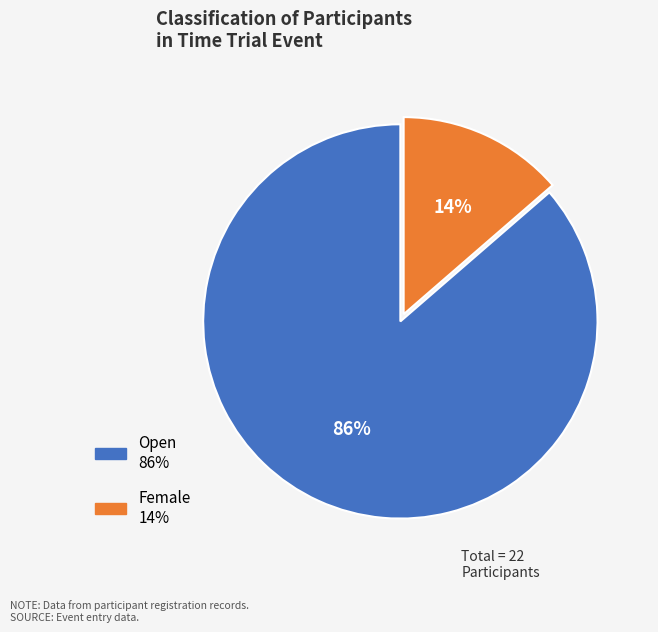

Combined, do Female and Open account for over 50%?

Yes